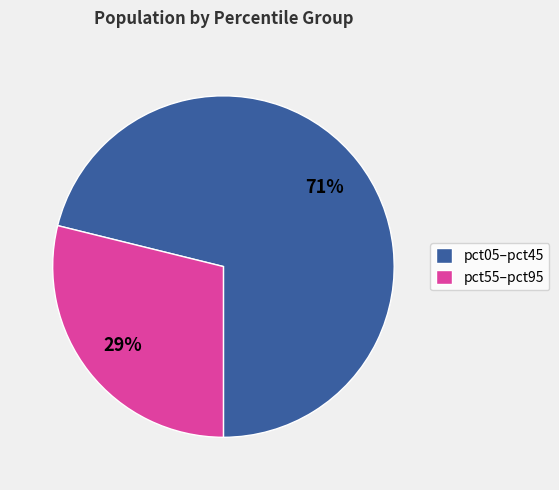

Do pct55–pct95 and pct05–pct45 together represent more than half of the pie?

Yes